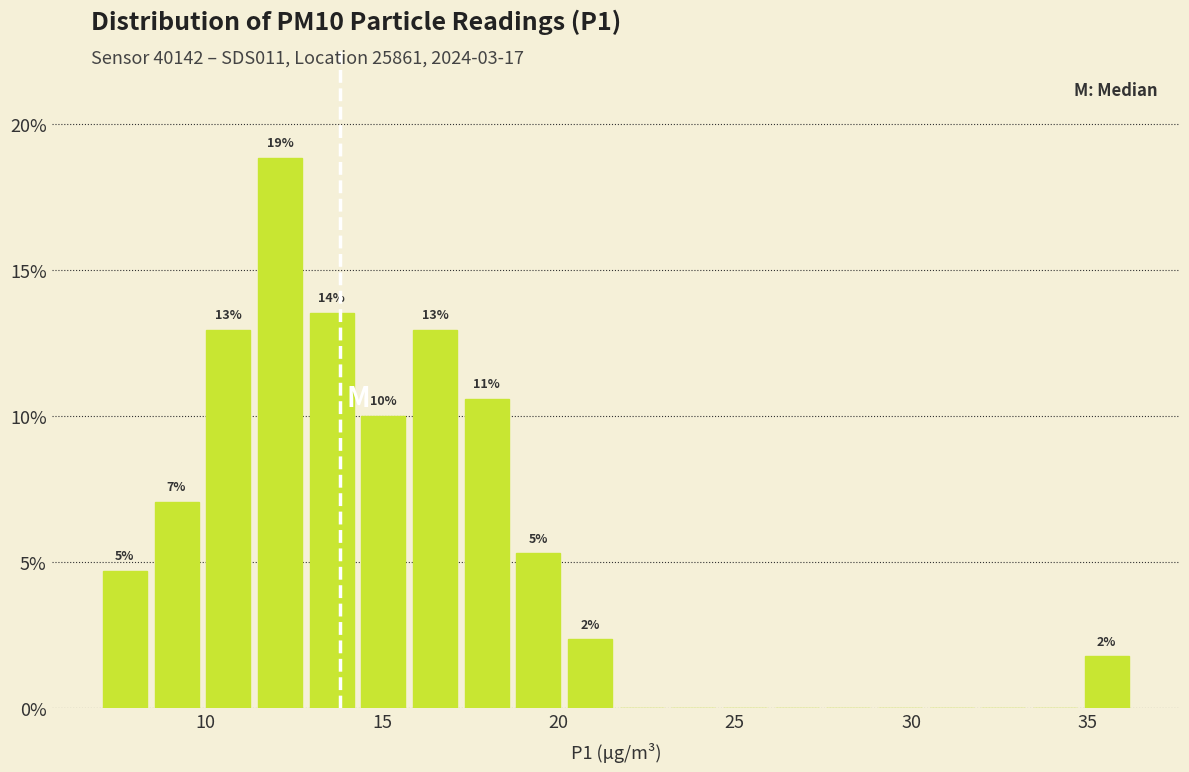

Read against the x-axis, roughly where is the centre of the tallest bar?

12.0